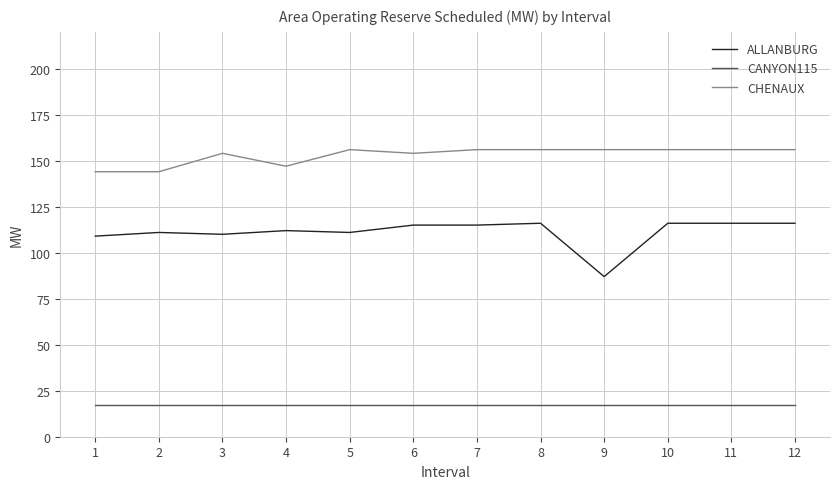

What is the smallest value displayed?

17